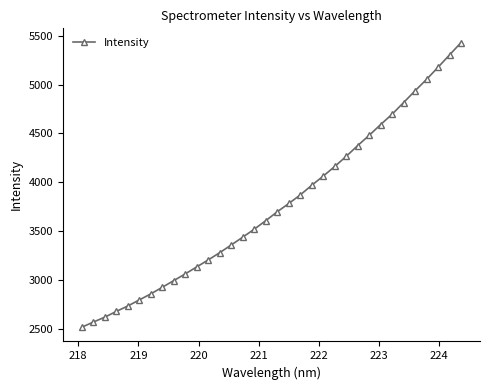

Does the chart have visible grid lines?

No